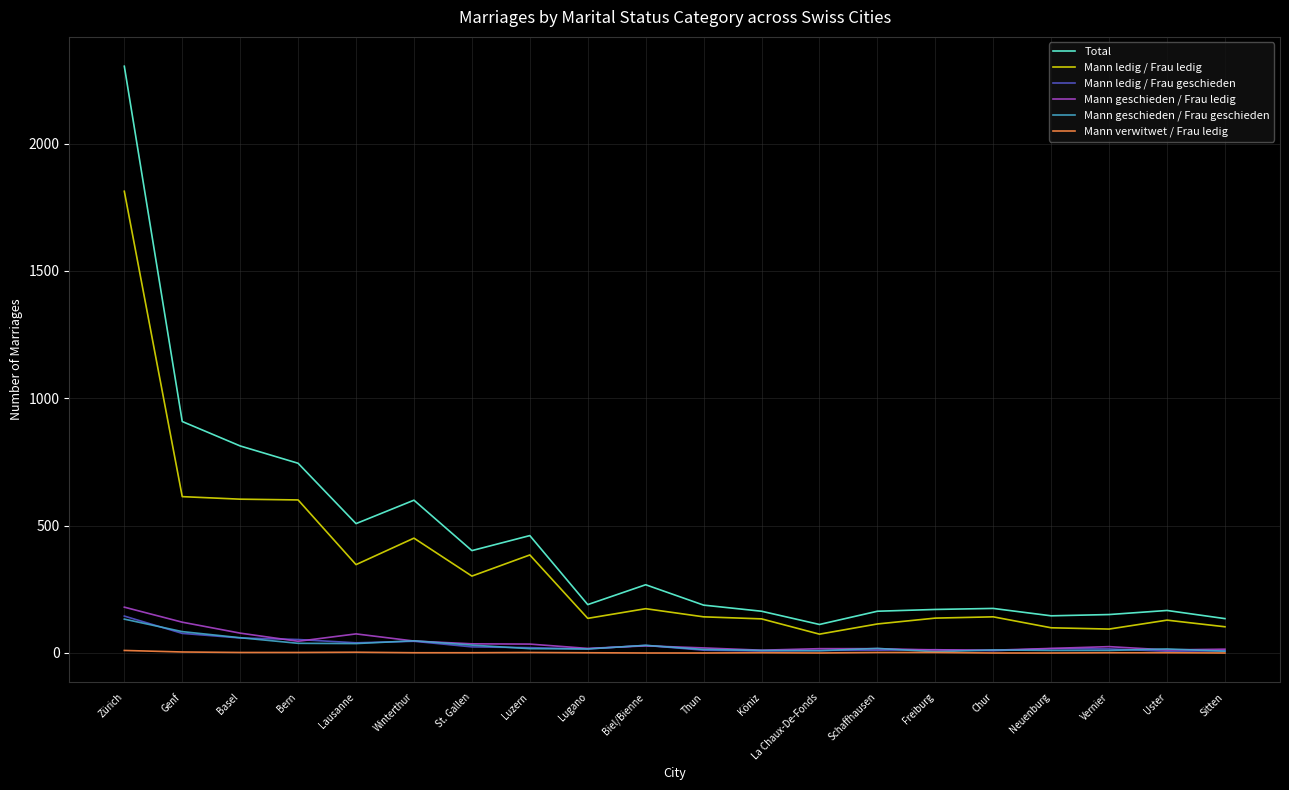

At which category is the sum across all series the highest?

Zürich